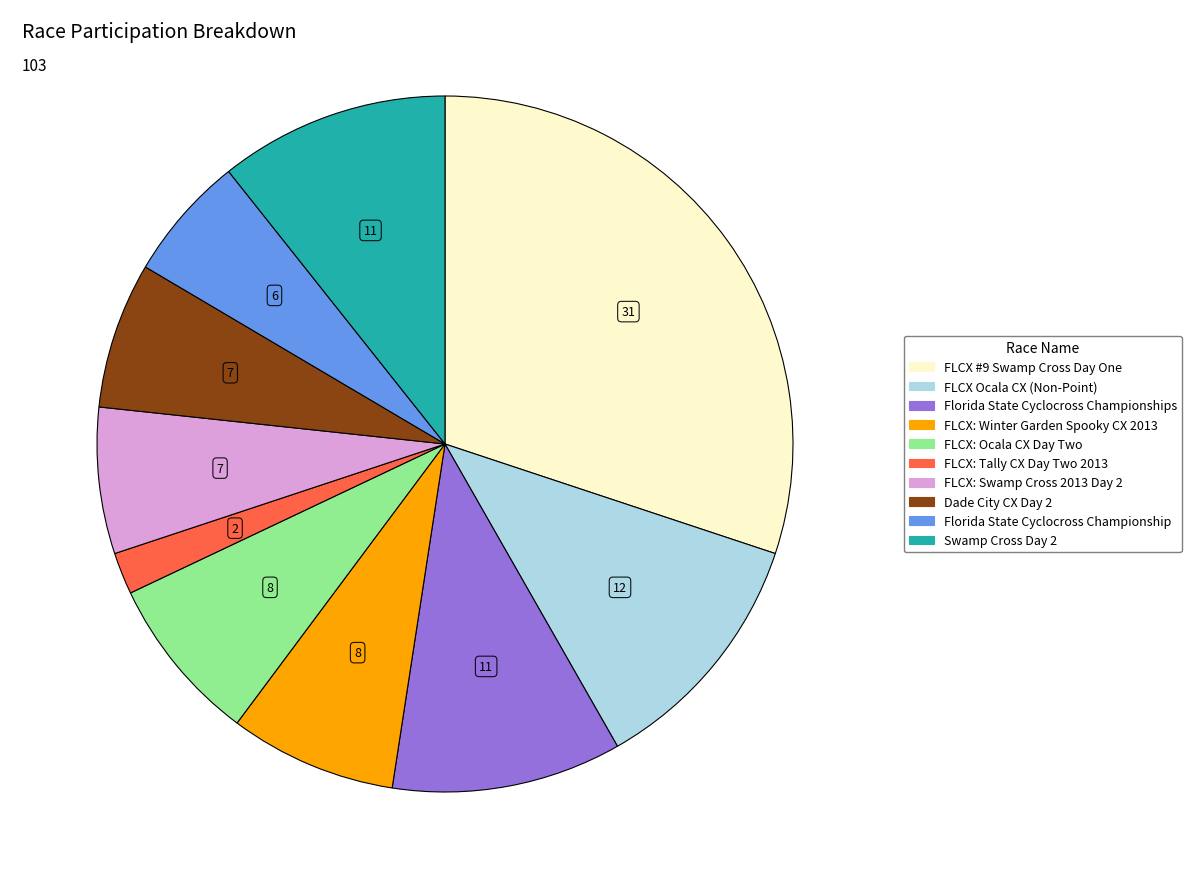

Does any single category account for the majority?

No